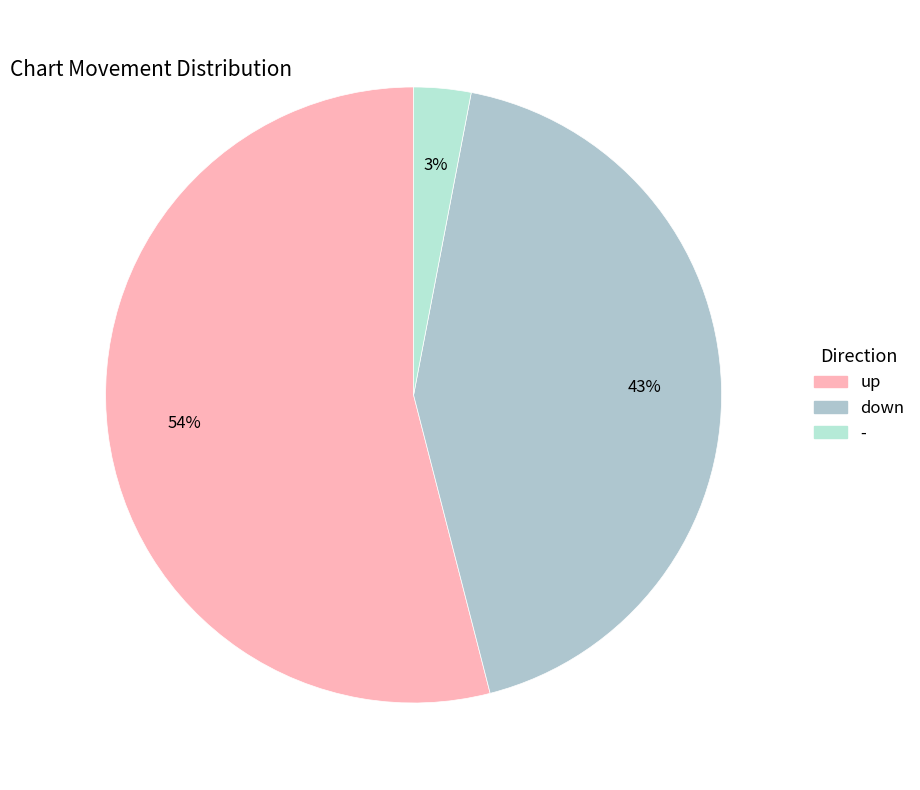

To the nearest percent, what is the combined percentage of down and up?

97%